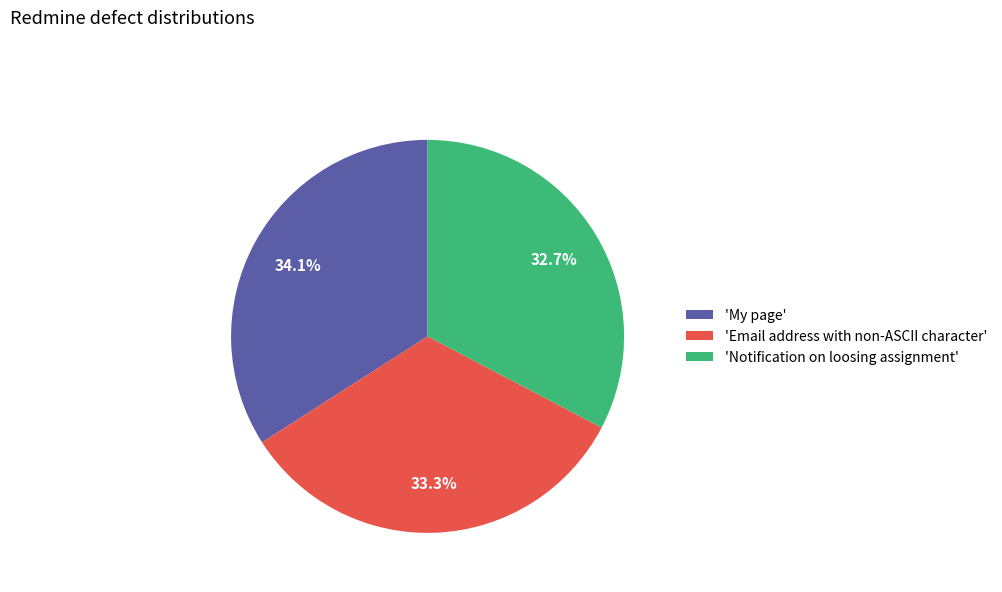

Is 'Email address with non-ASCII character' the majority of the pie?

No